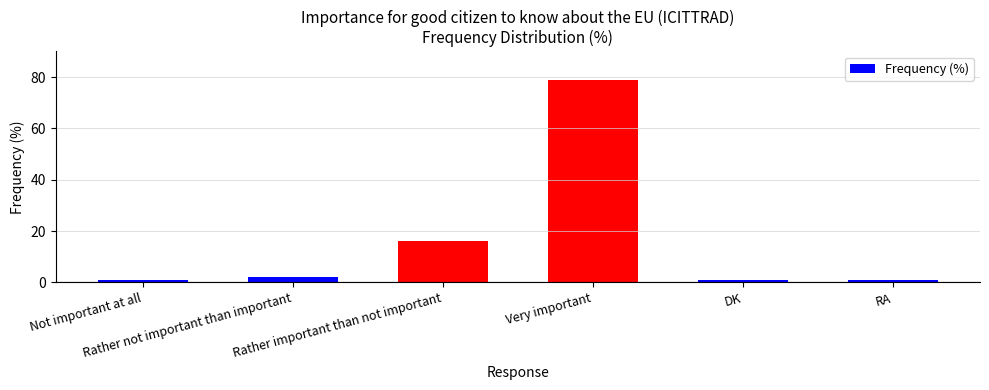

What is the difference between the maximum and second lowest values?

78